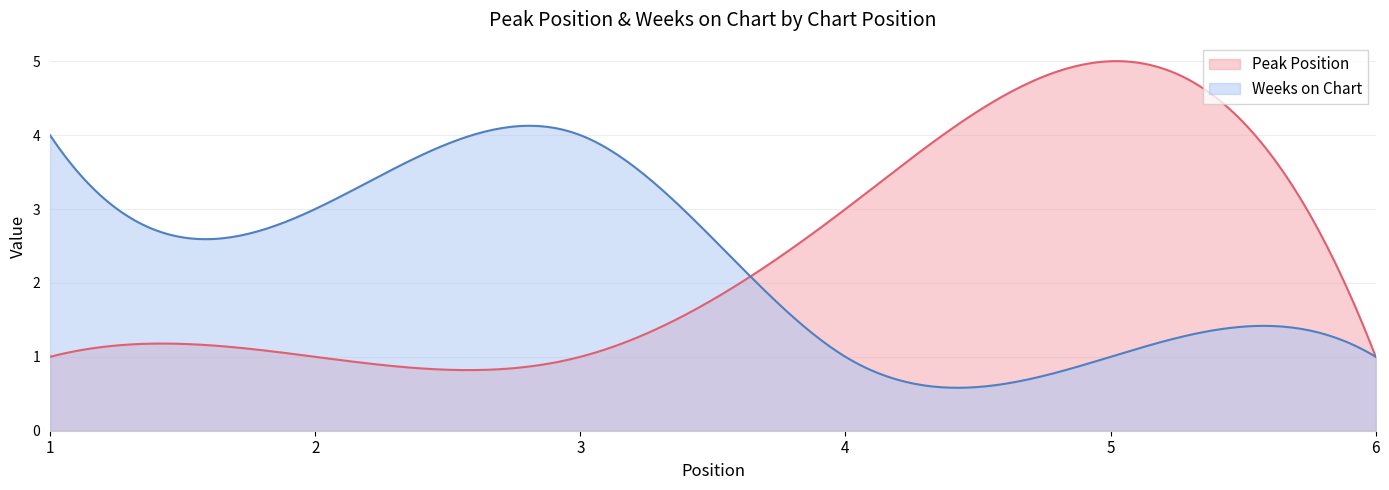

Which series changed the most between 1 and 5?

Peak Position